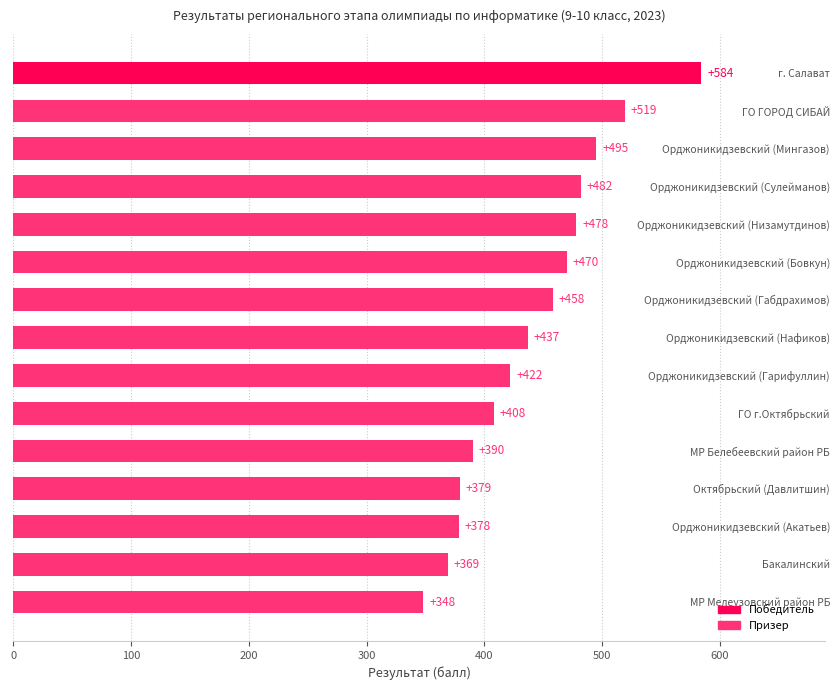

Count the number of categories in the chart.

15